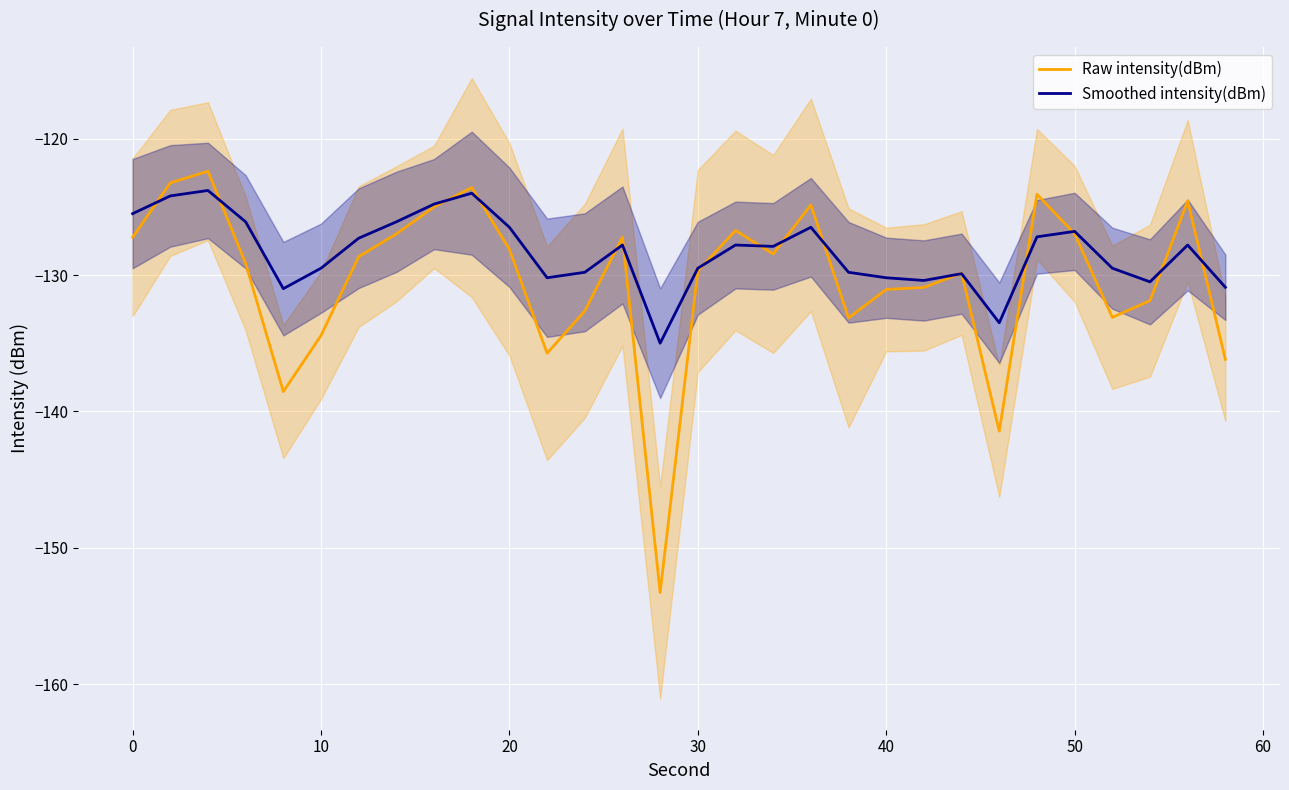

Which series has the largest total across all categories?

Smoothed intensity(dBm)